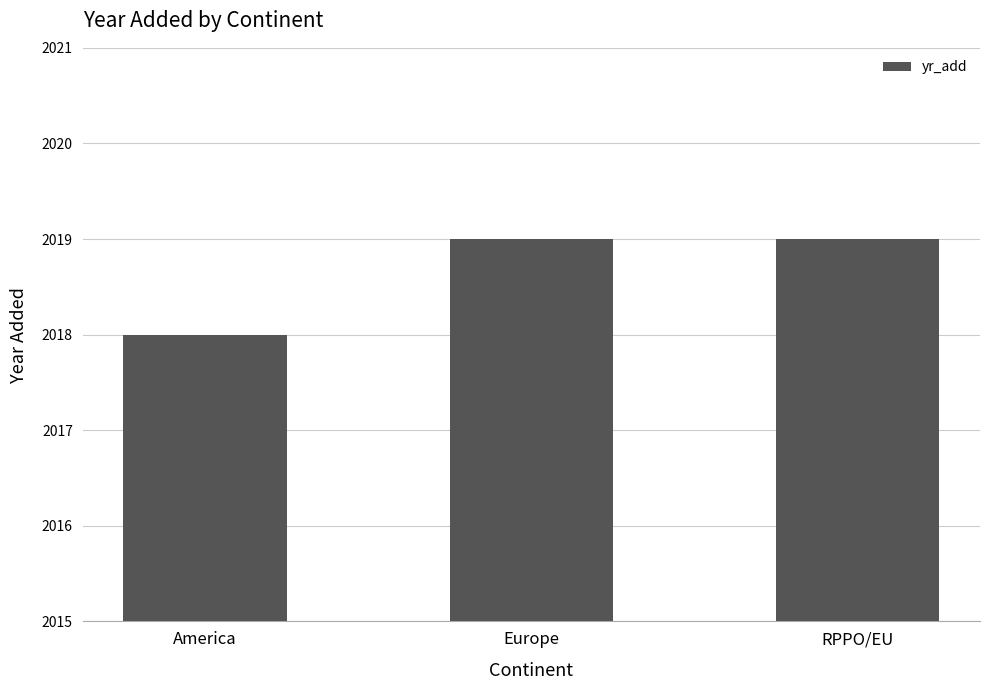

What is the difference between the values at Europe and America?

1